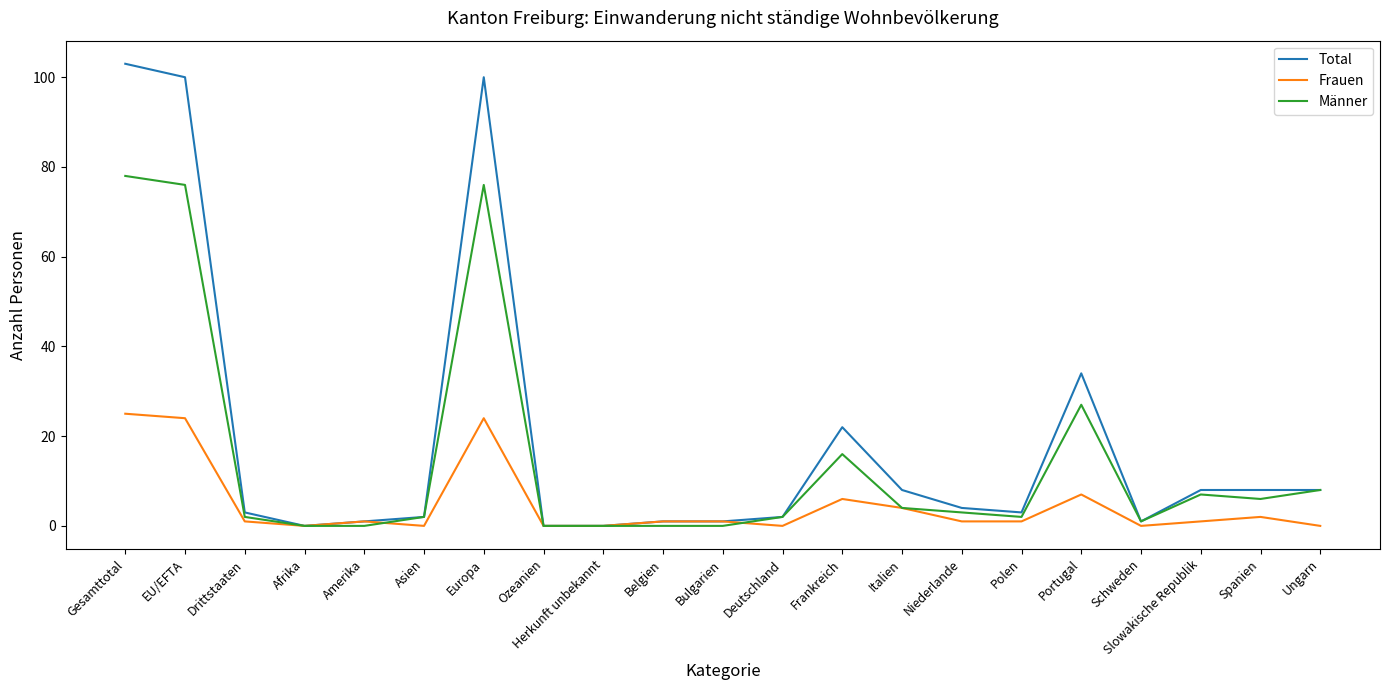

Is the value of Frauen at EU/EFTA greater than the value of Männer at Herkunft unbekannt?

Yes